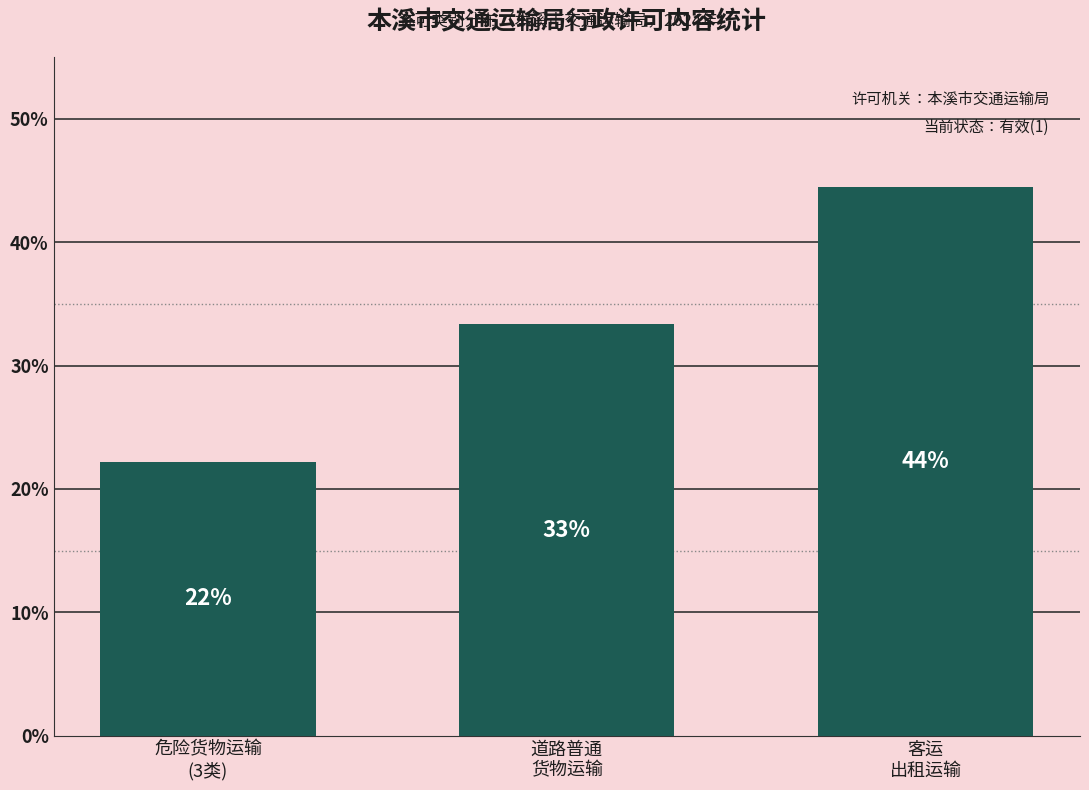

How many bars are there in total?

3